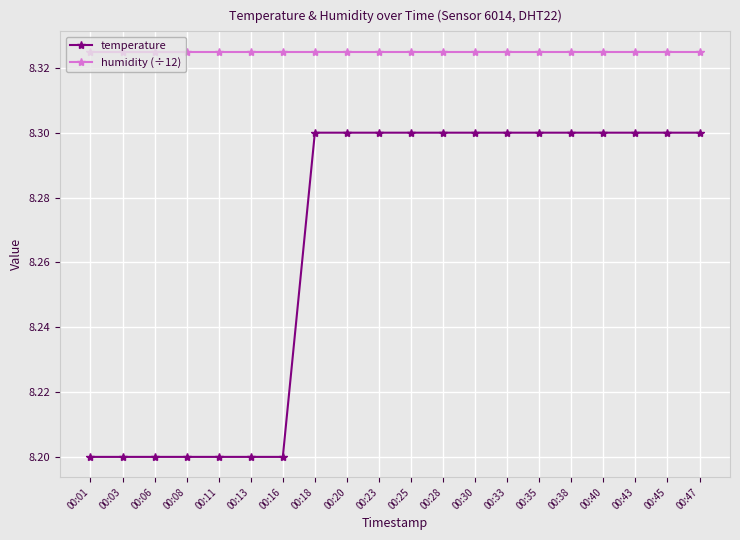

How many lines are shown in the chart?

2